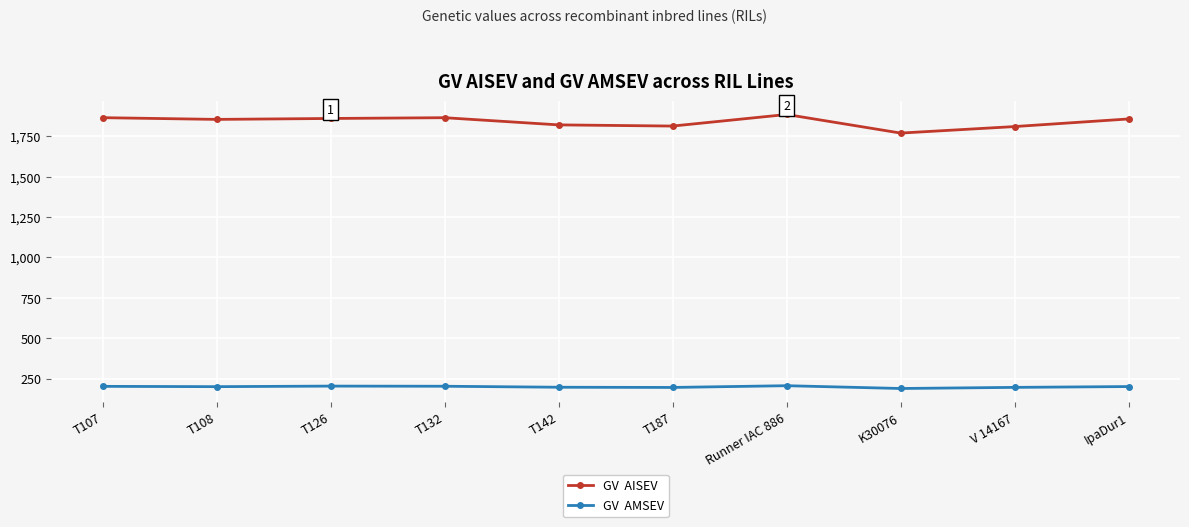

What is the smallest value displayed?

190.1